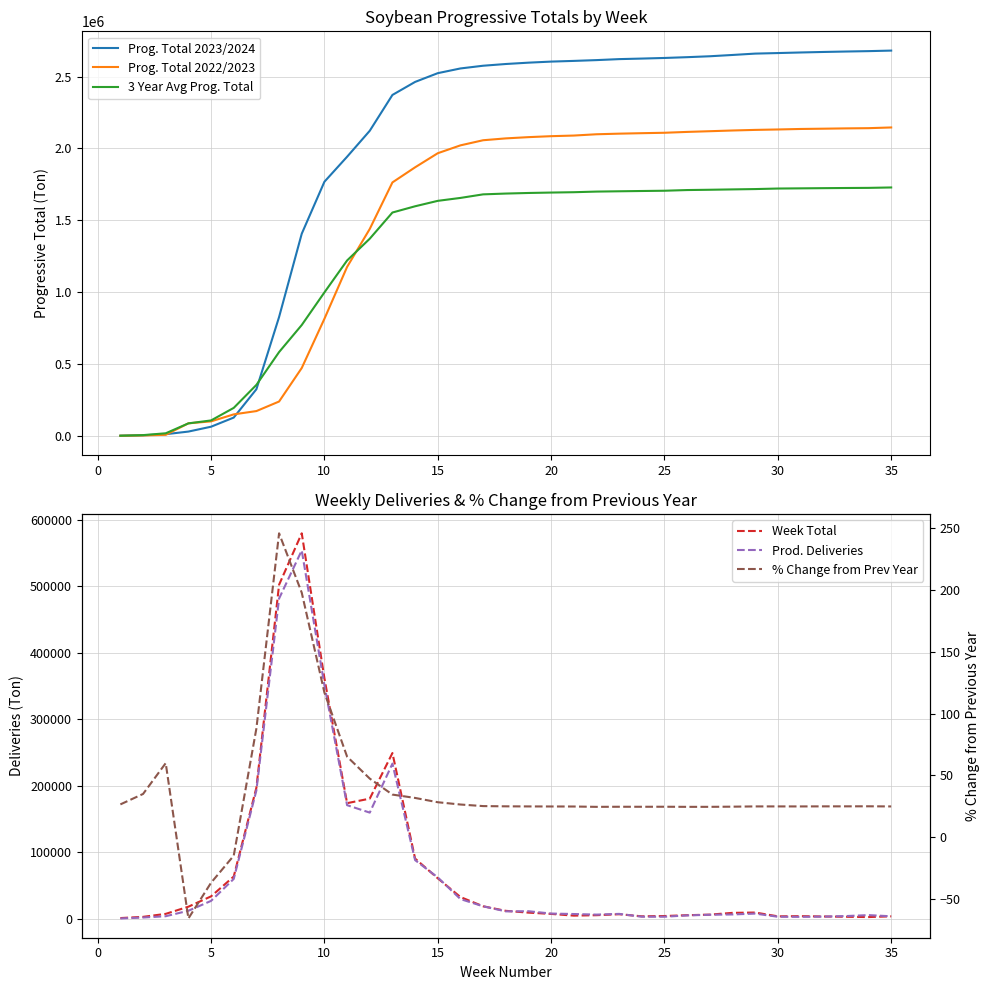

The value of Prog. Total 2022/2023 at 25 is 3705323. True or false?

False